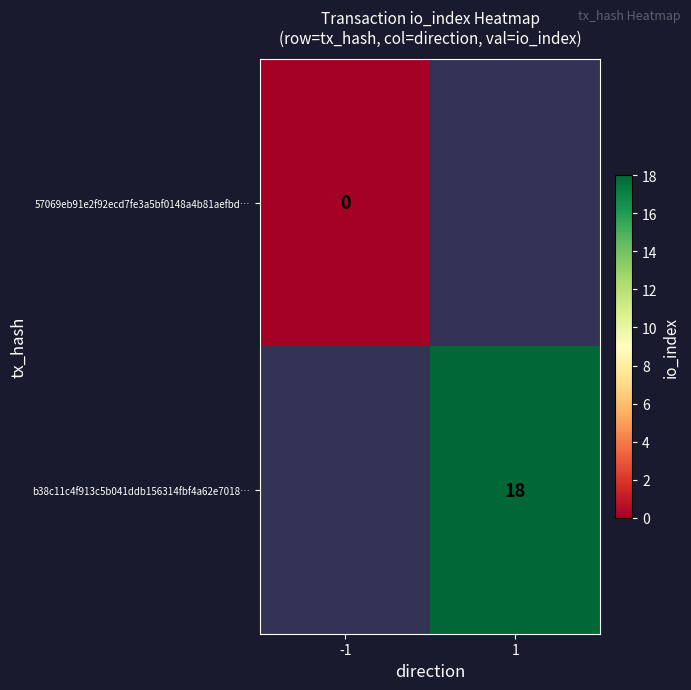

Is the value of 57069eb91e2f92ecd7fe3a5bf0148a4b81aefbd… at -1 greater than the value of b38c11c4f913c5b041ddb156314fbf4a62e7018… at 1?

No